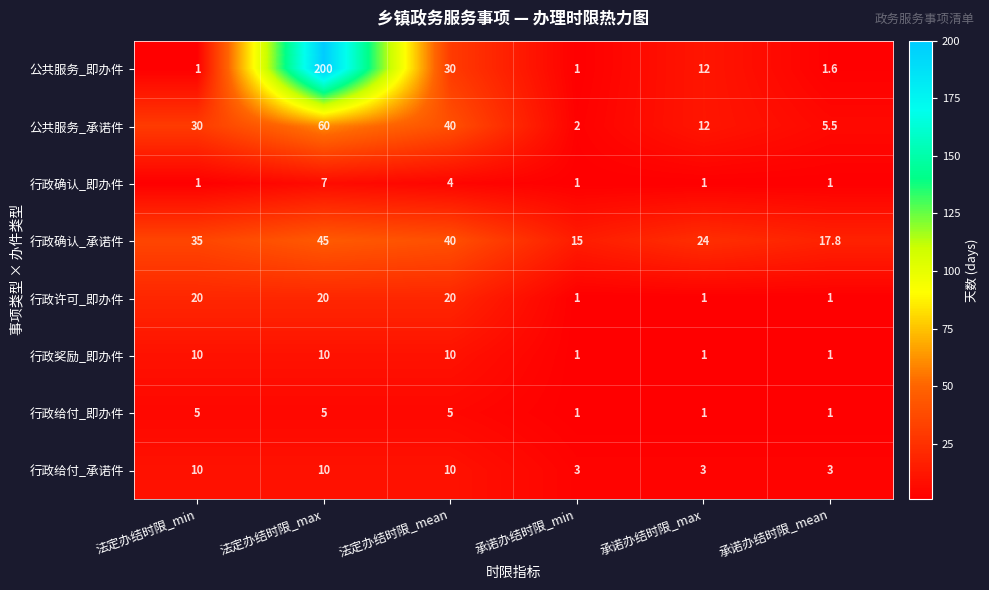

The value of 行政许可_即办件 at 法定办结时限_mean is 20.0. True or false?

True